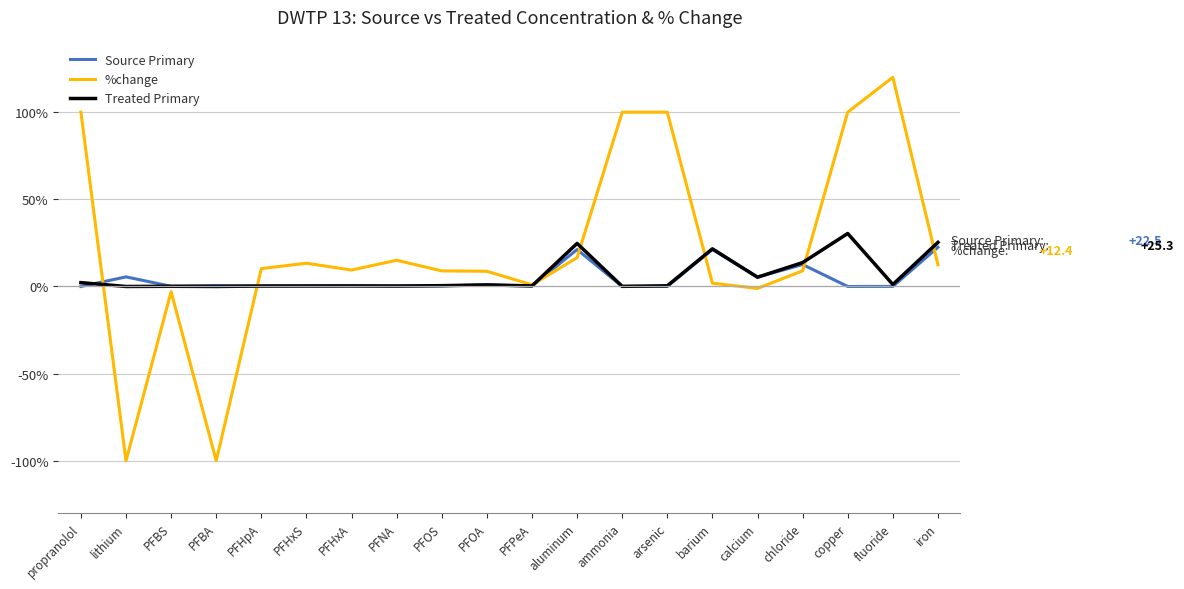

Which series has the largest range (max minus min)?

%change